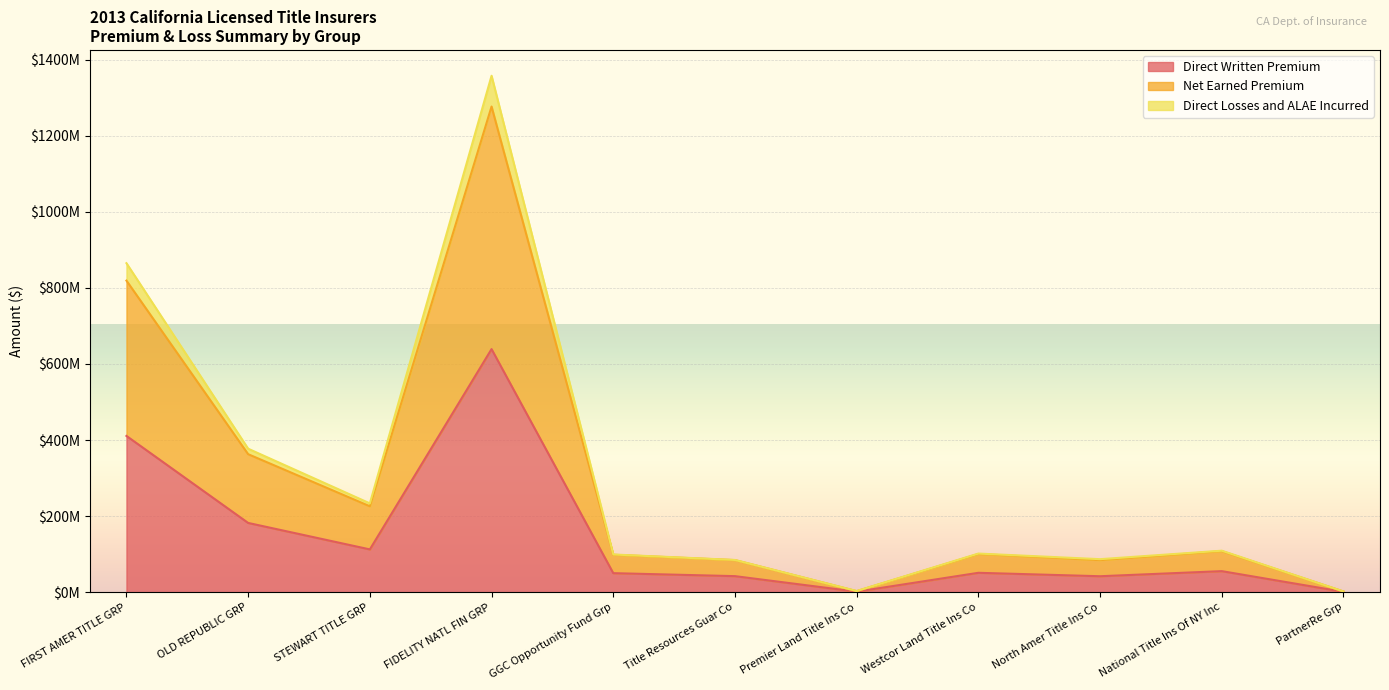

Which series has the widest spread of values?

Direct Losses and ALAE Incurred